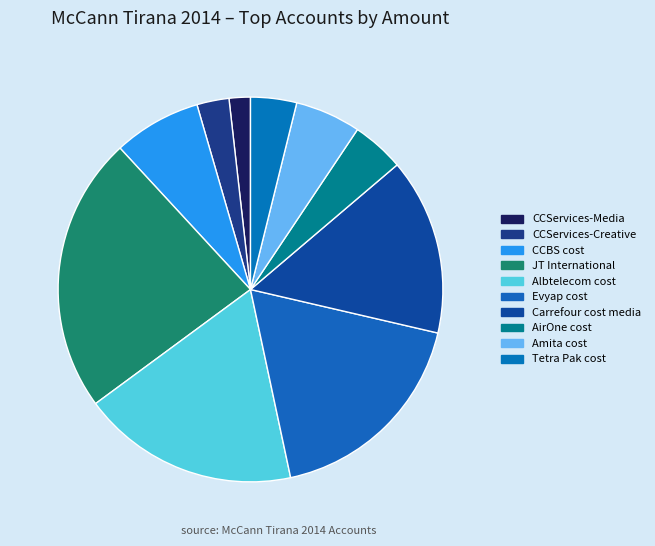

What is the smallest slice in the pie chart?

CCServices-Media